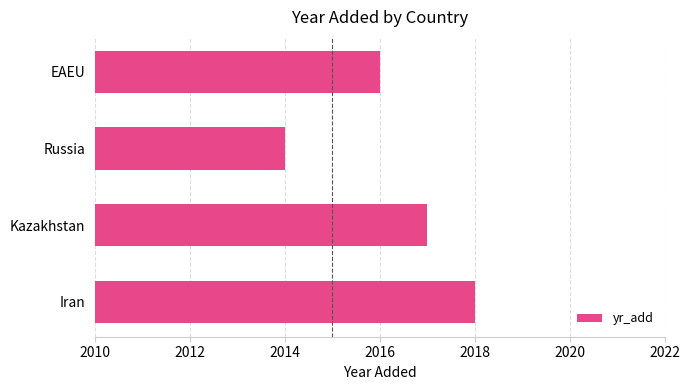

What is the sum of all values?

8065